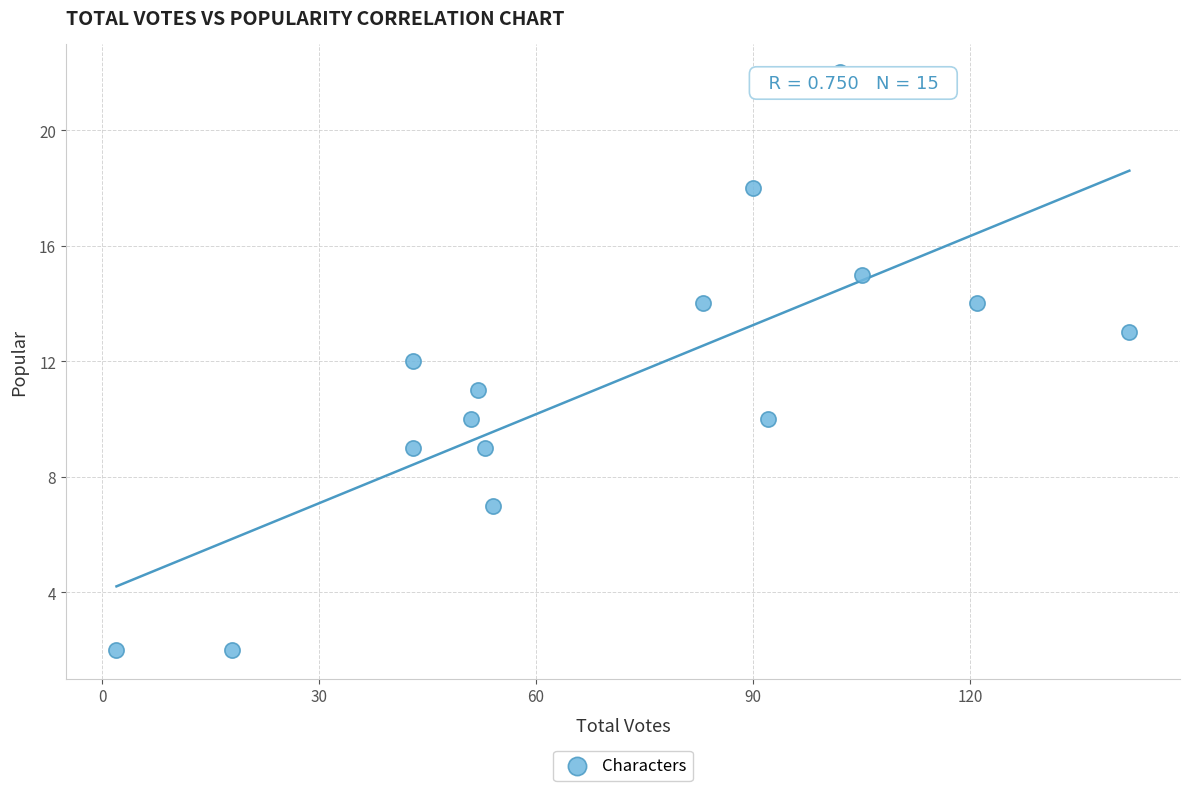

What is the range of Y values (max minus min)?

20